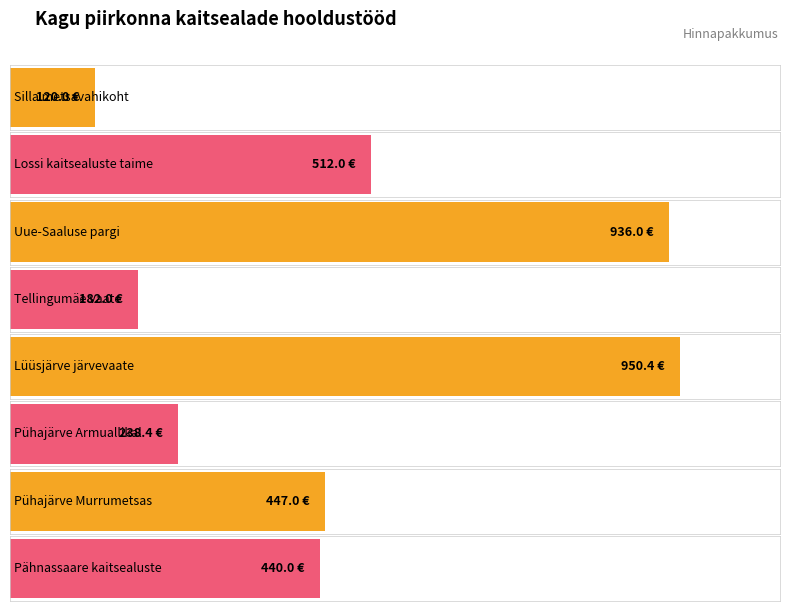

What is the change in value from Lossi kaitsealuste taime to Lüüsjärve järvevaate?

+438.4